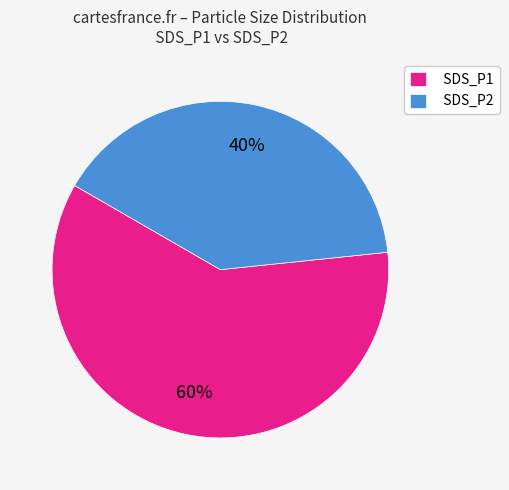

To the nearest percent, what portion does SDS_P2 represent?

40%